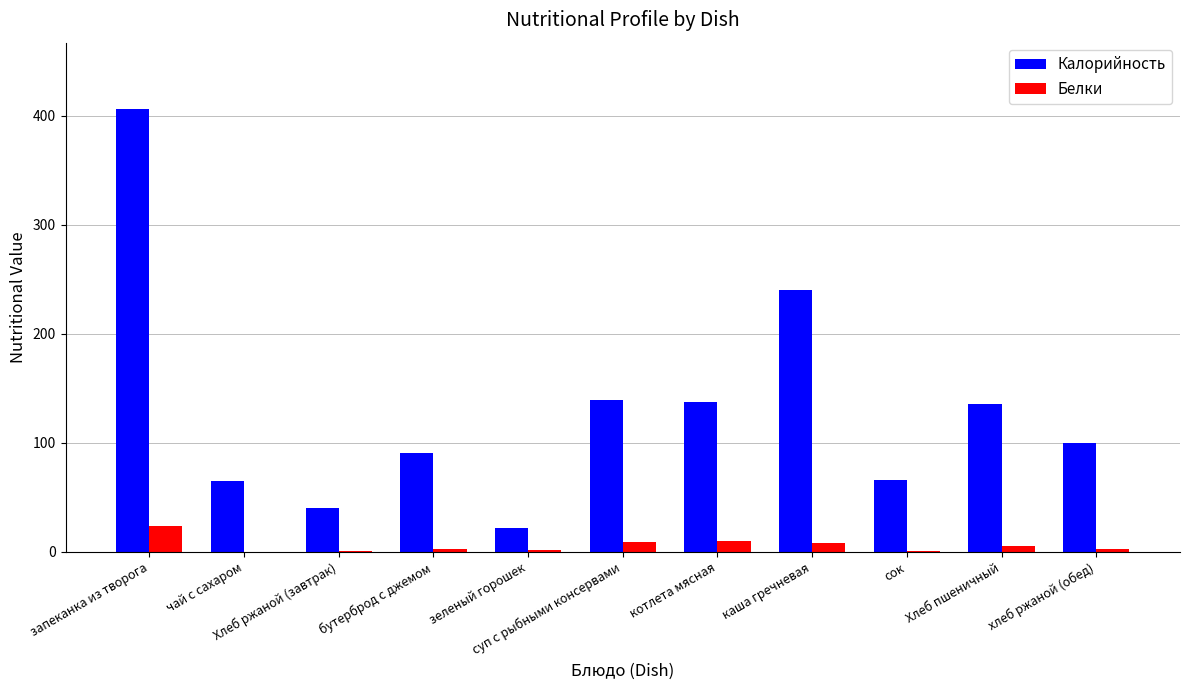

Which series has the largest total across all categories?

Калорийность